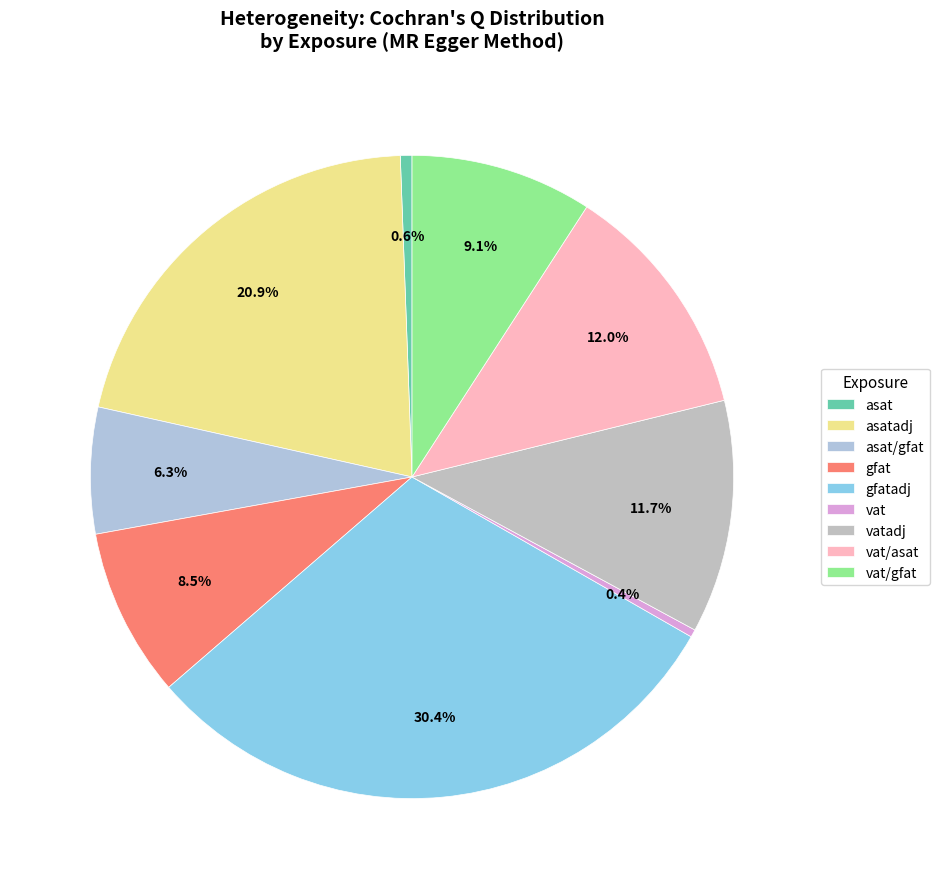

Between gfat and asat/gfat, which is larger?

gfat